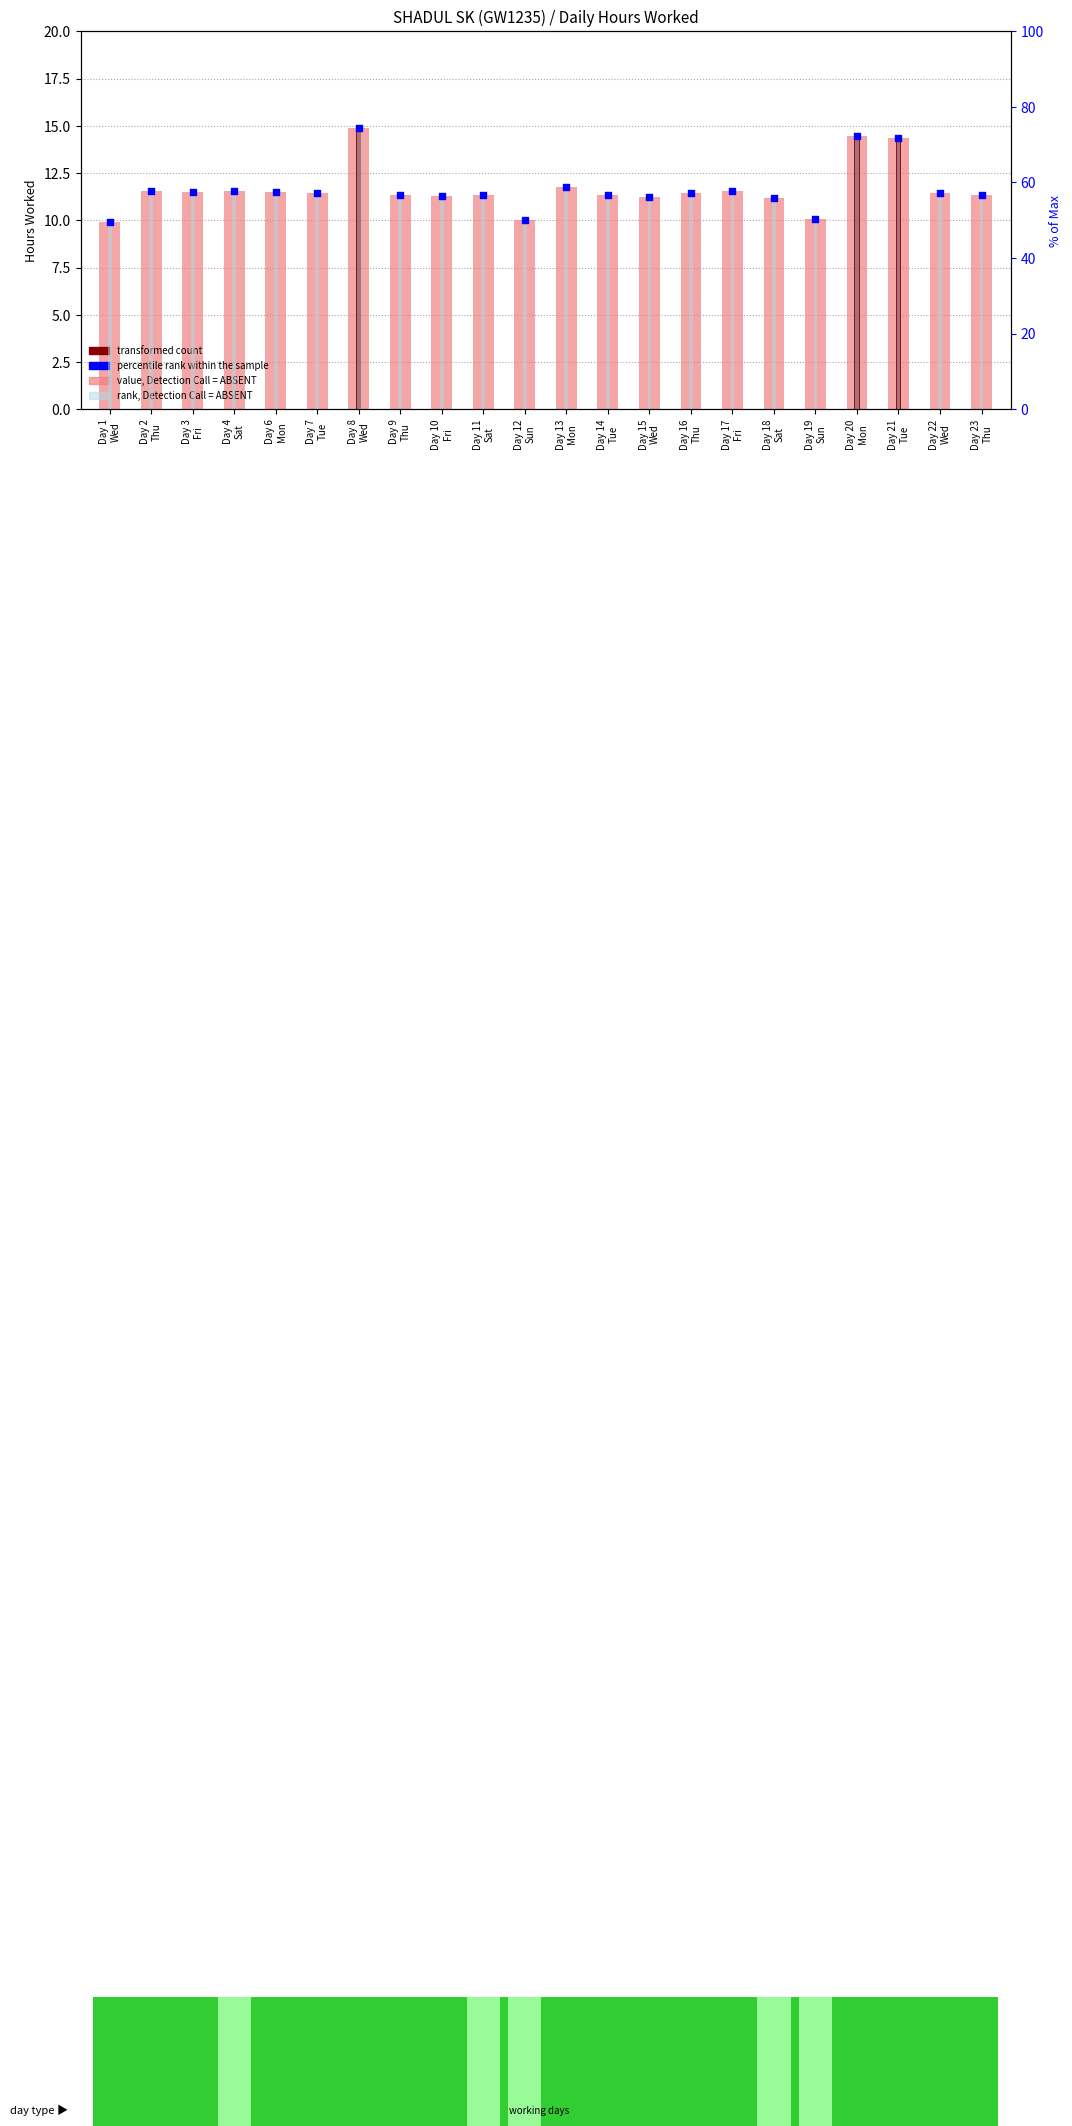

At how many categories does at least one series exceed 46?

22